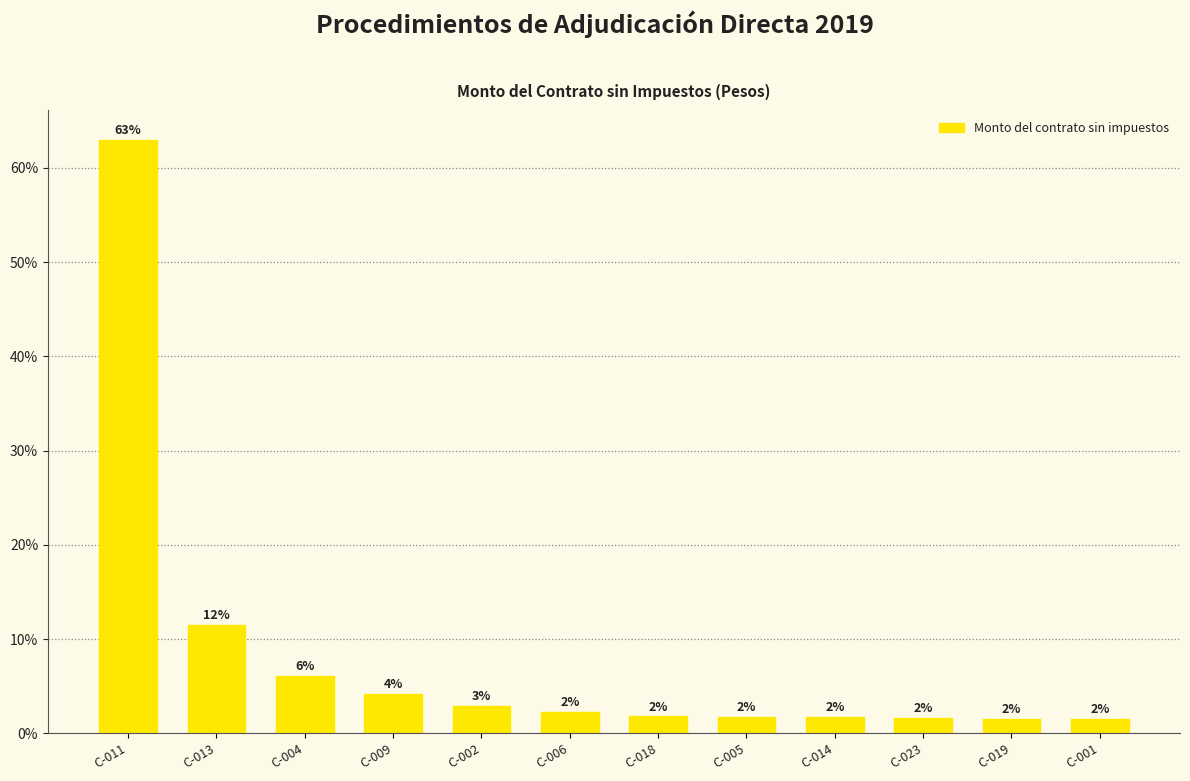

What is the ratio of the value at C-006 to the value at C-019?

1.5